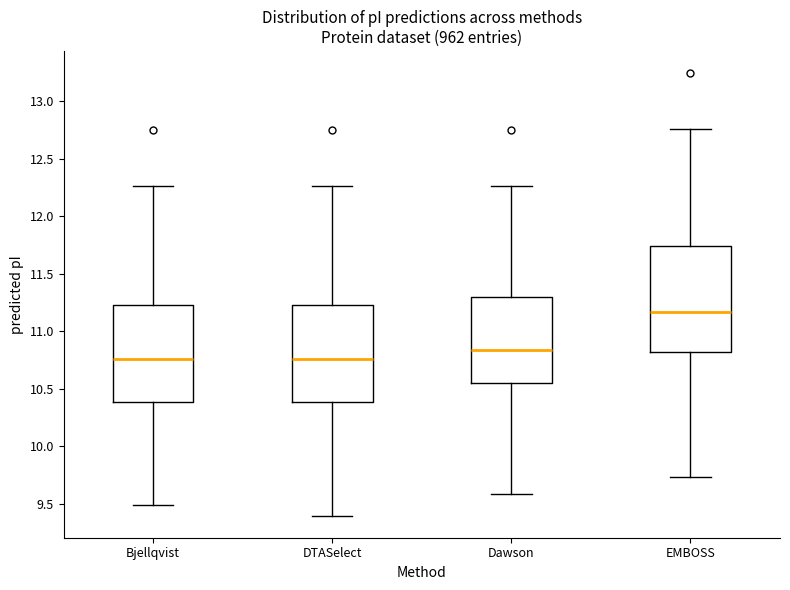

Reading left to right, read every box against the y-axis: the position of its median line, the range the box covers, and the ends of its whiskers. The values are not printed on the chart, so give them approximately, as read against the axis.

Bjellqvist: median 10.75, box 10.40 to 11.25, whiskers 9.50 to 12.25
DTASelect: median 10.75, box 10.40 to 11.25, whiskers 9.40 to 12.25
Dawson: median 10.85, box 10.55 to 11.30, whiskers 9.60 to 12.25
EMBOSS: median 11.15, box 10.85 to 11.75, whiskers 9.75 to 12.75